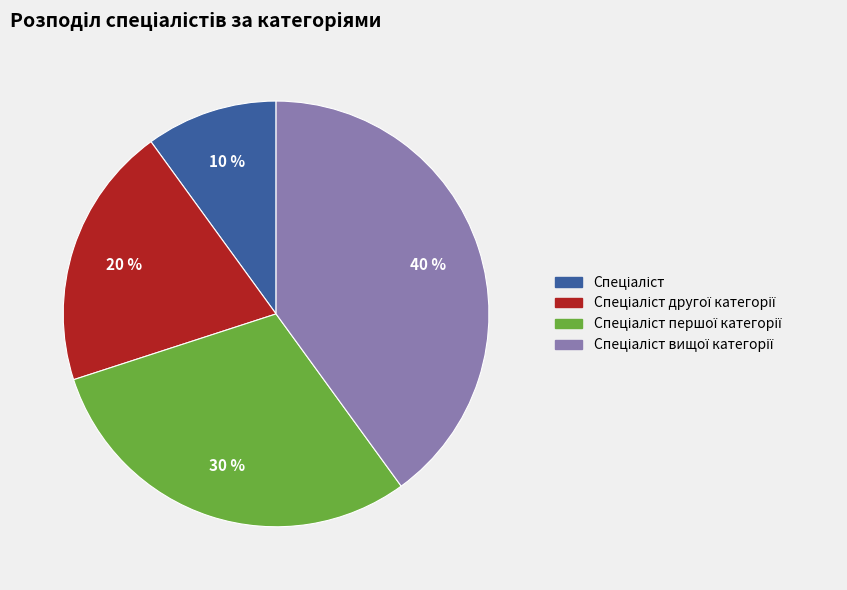

Is there any slice that represents more than half of the pie?

No